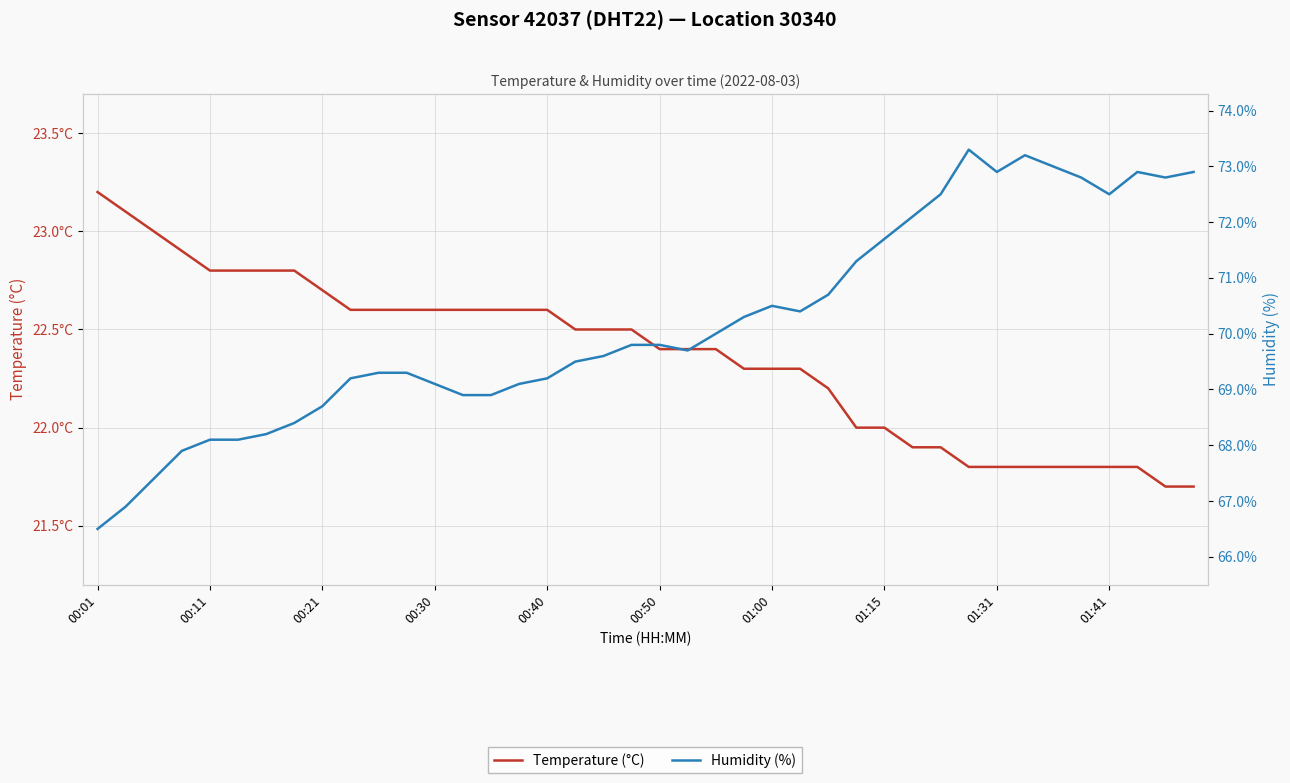

The value of Temperature (°C) at 18 is 22.5. True or false?

True